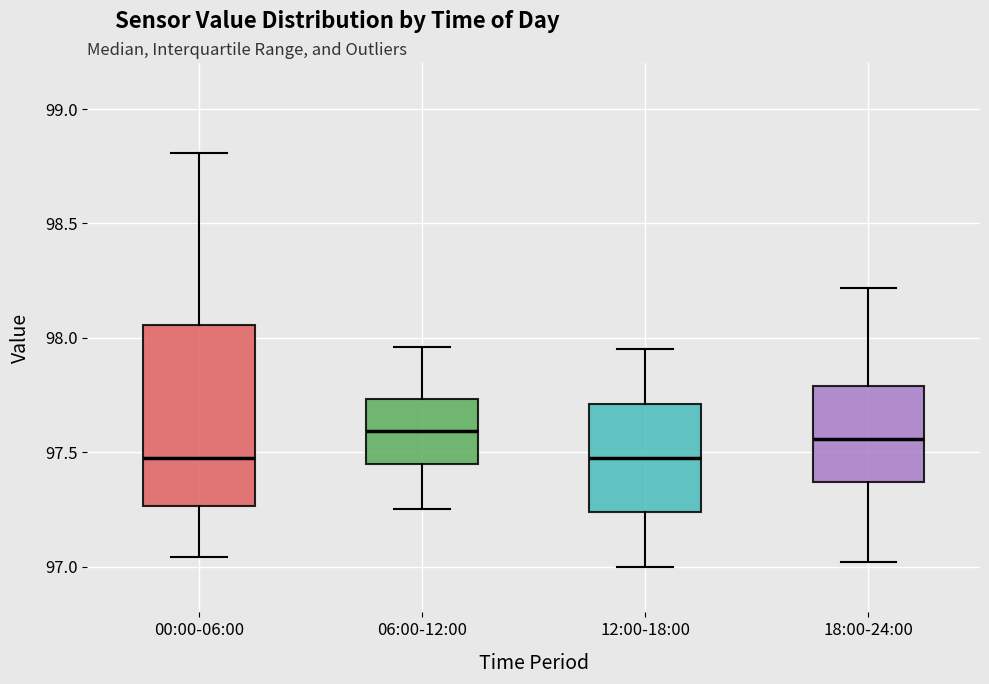

Reading left to right, transcribe this box plot: for each box, give where its median line is, the range the box spans, and where its two whiskers end, as read against the y-axis. The values are not printed on the chart, so give them approximately, as read against the axis.

00:00-06:00: median 97.50, box 97.25 to 98.05, whiskers 97.05 to 98.80
06:00-12:00: median 97.60, box 97.45 to 97.75, whiskers 97.25 to 97.95
12:00-18:00: median 97.50, box 97.25 to 97.70, whiskers 97.00 to 97.95
18:00-24:00: median 97.55, box 97.35 to 97.80, whiskers 97.00 to 98.20